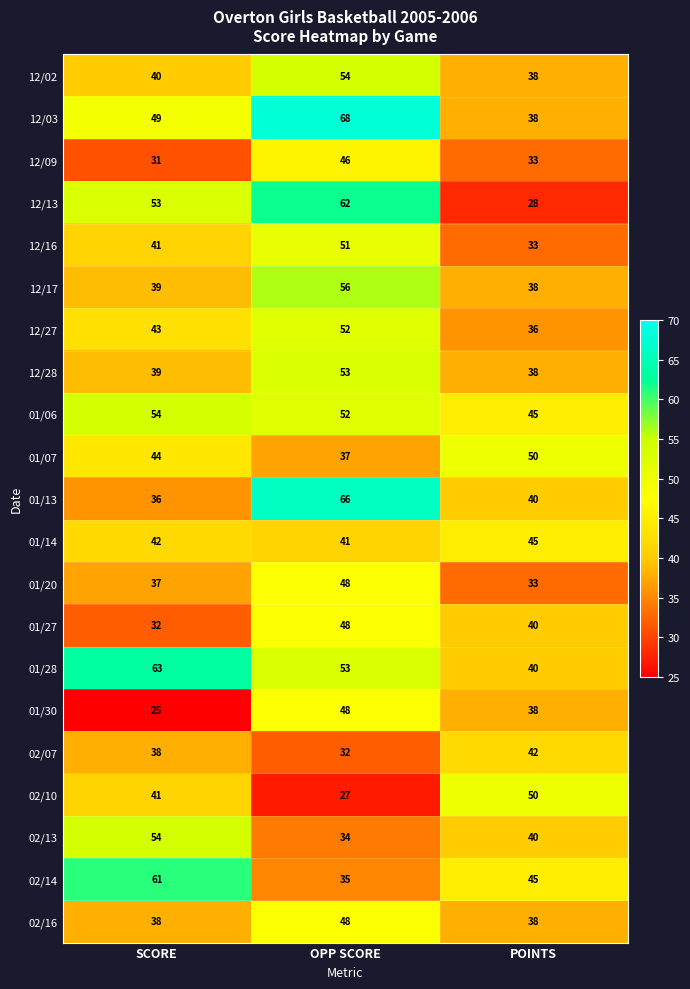

How many 02/10 values are between 27 and 50?

3